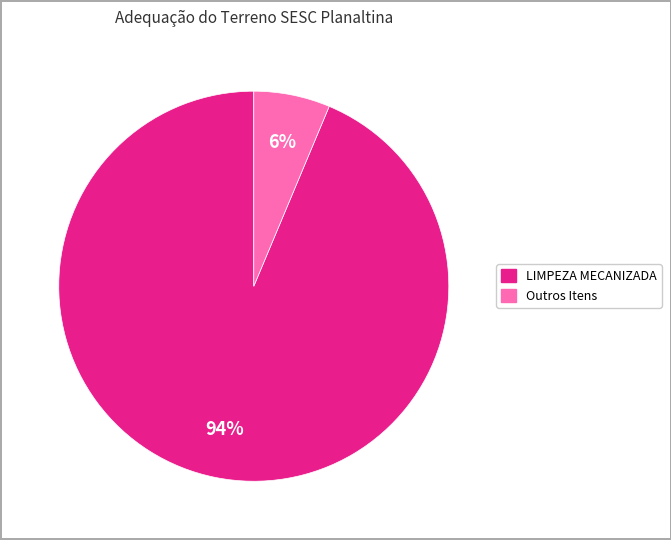

Does any single category account for the majority?

Yes